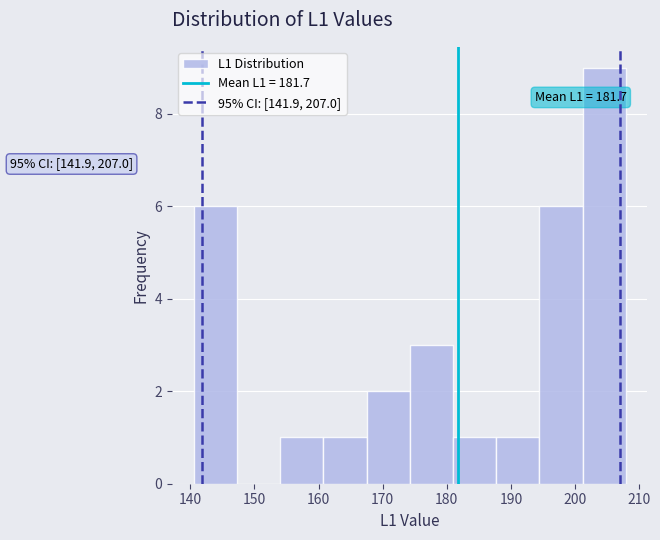

Over which range of the x-axis is the bar tallest?

201 to 208